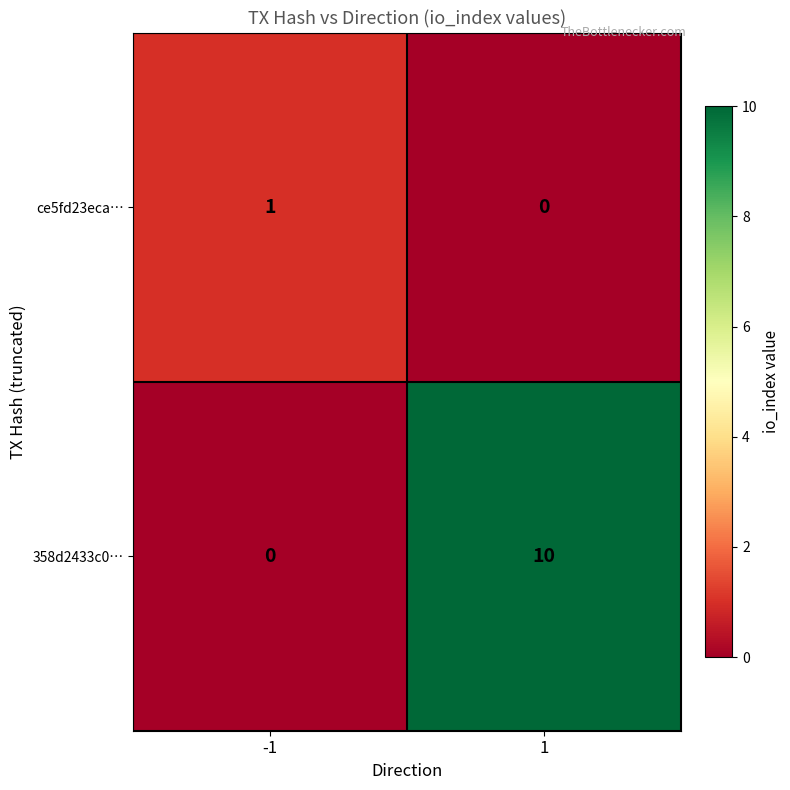

List the series in order of their overall mean, highest first.

358d2433c0…, ce5fd23eca…